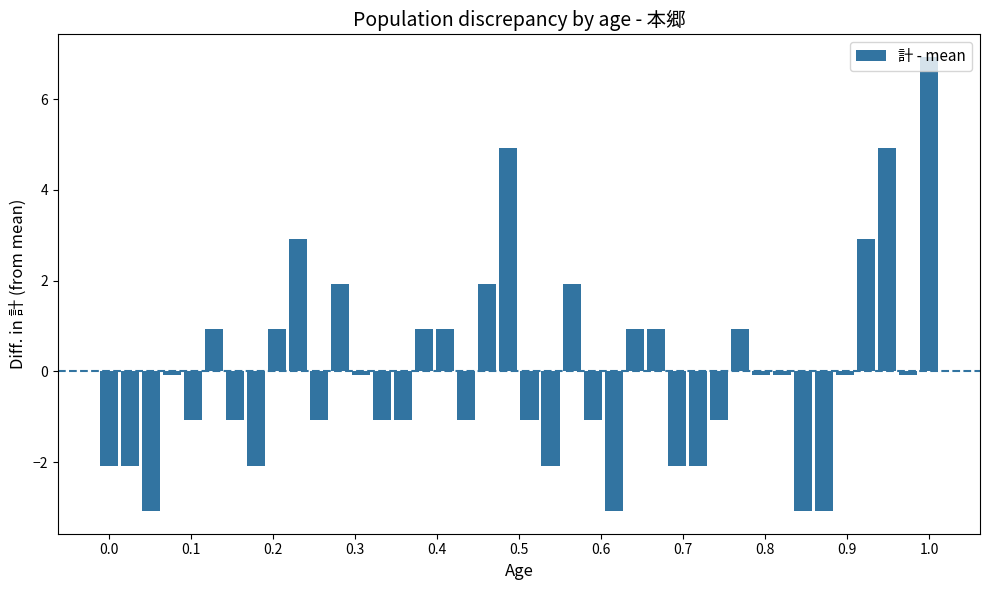

How many negative values are there?

25